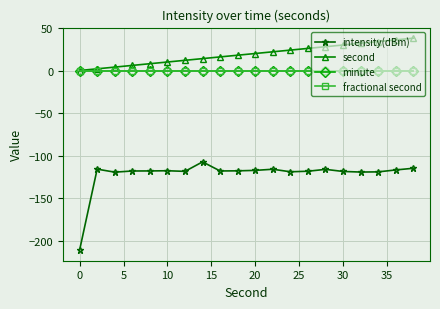

Is this an area chart (filled region under the line)?

No